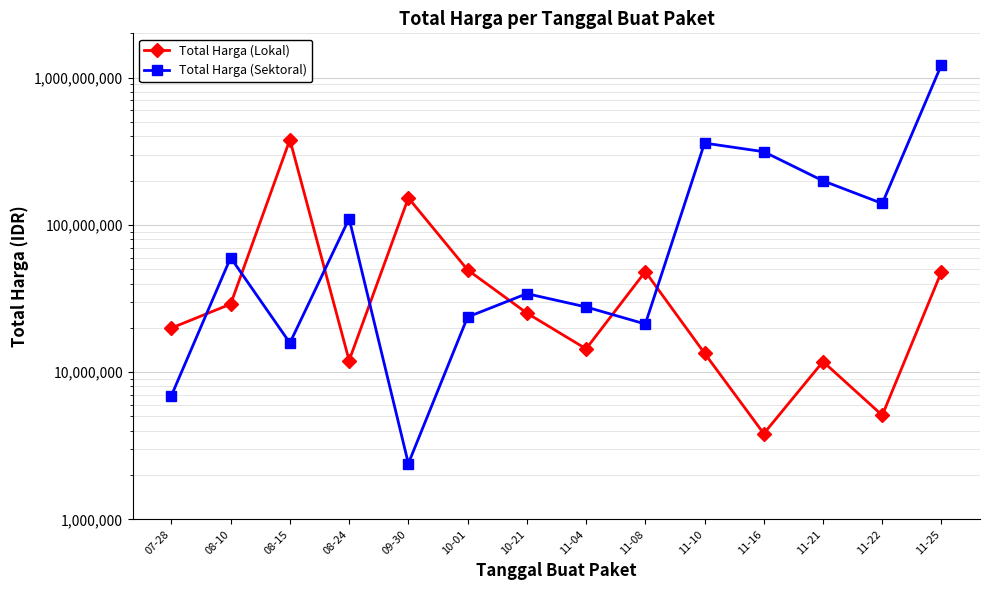

What is the sum of all Total Harga (Sektoral) values?

2539512025